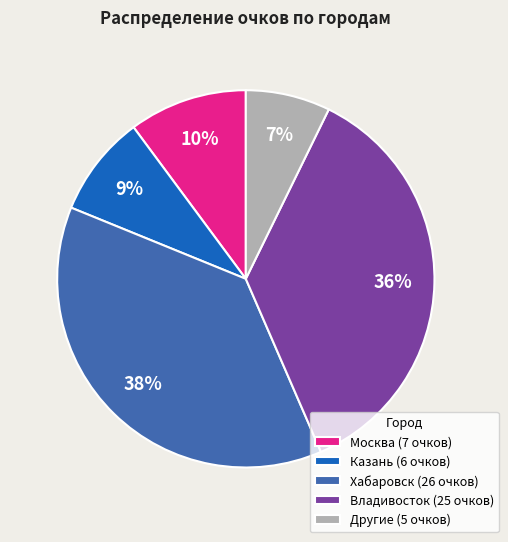

Approximately how many times larger is the value at Москва (7 очков) compared to Владивосток (25 очков)?

0.3